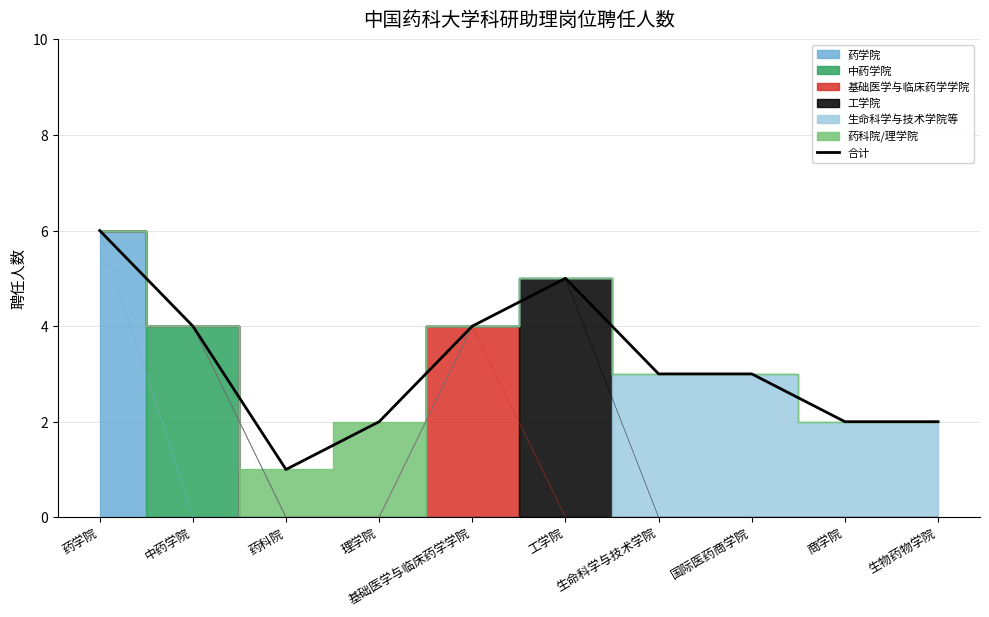

List the labels in order of value, smallest first.

药科院, 理学院, 商学院, 生物药物学院, 生命科学与技术学院, 国际医药商学院, 中药学院, 基础医学与临床药学学院, 工学院, 药学院